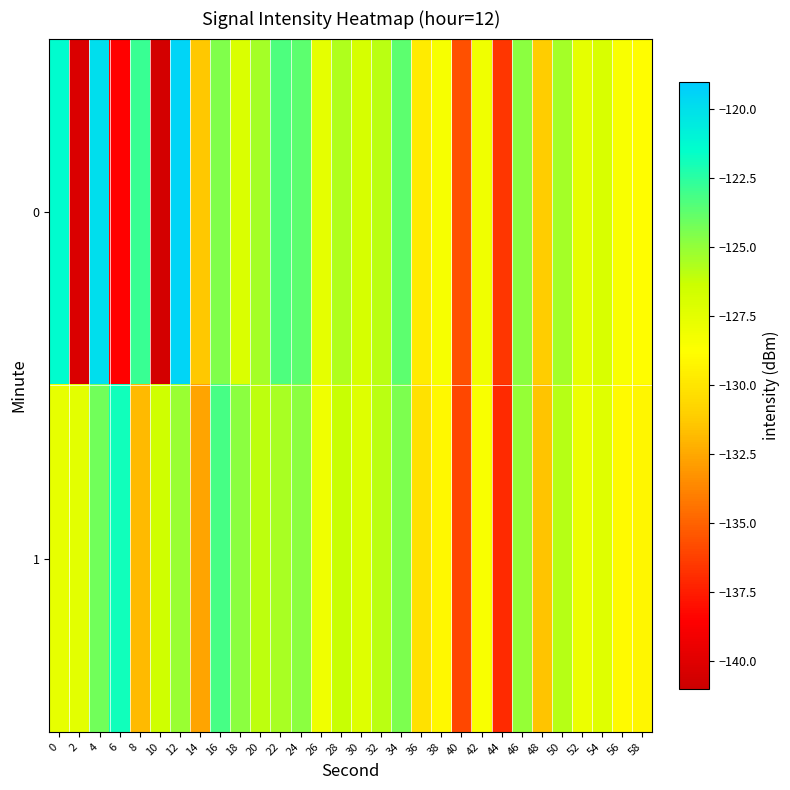

List the series in order of their peak value, highest first.

0, 1